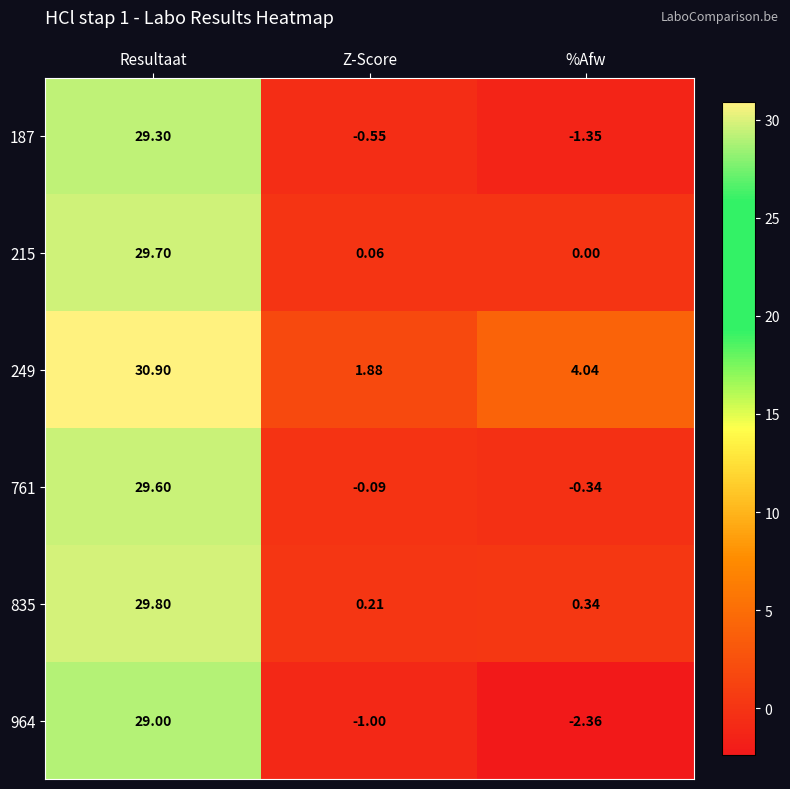

At which label does 187 first exceed 0?

Resultaat